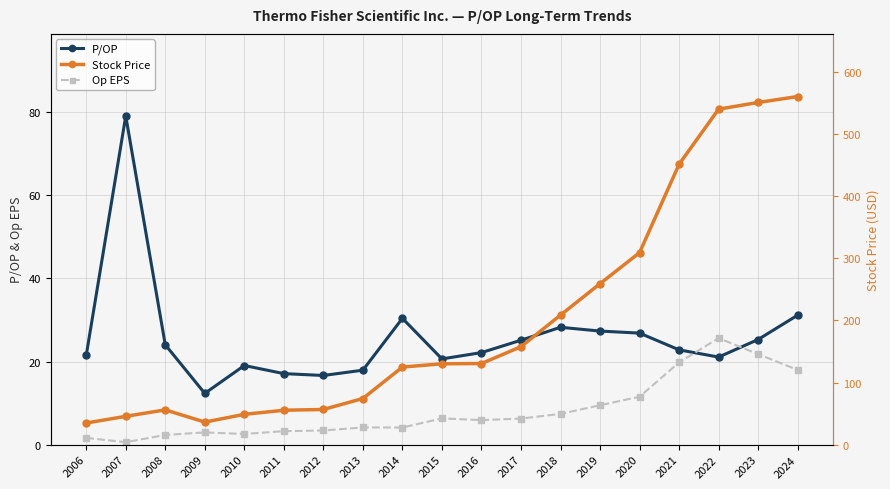

Reading right to left, what are all the values shown in this chart?

P/OP: 2024=31.2	2023=25.3	2022=21.1	2021=22.8	2020=26.8	2019=27.3	2018=28.2	2017=25.1	2016=22.1	2015=20.6	2014=30.4	2013=17.9	2012=16.6	2011=17.1	2010=19.0	2009=12.3	2008=24.0	2007=79.1	2006=21.5
Op EPS: 2024=18.0	2023=21.8	2022=25.6	2021=19.8	2020=11.5	2019=9.5	2018=7.4	2017=6.3	2016=5.9	2015=6.3	2014=4.1	2013=4.1	2012=3.4	2011=3.2	2010=2.6	2009=2.9	2008=2.3	2007=0.6	2006=1.6
Stock Price: 2024=560.5	2023=551.0	2022=540.2	2021=451.5	2020=309.2	2019=259.1	2018=208.6	2017=157.7	2016=130.6	2015=130.1	2014=124.9	2013=74.2	2012=56.6	2011=55.3	2010=48.8	2009=36.3	2008=55.9	2007=45.6	2006=34.8